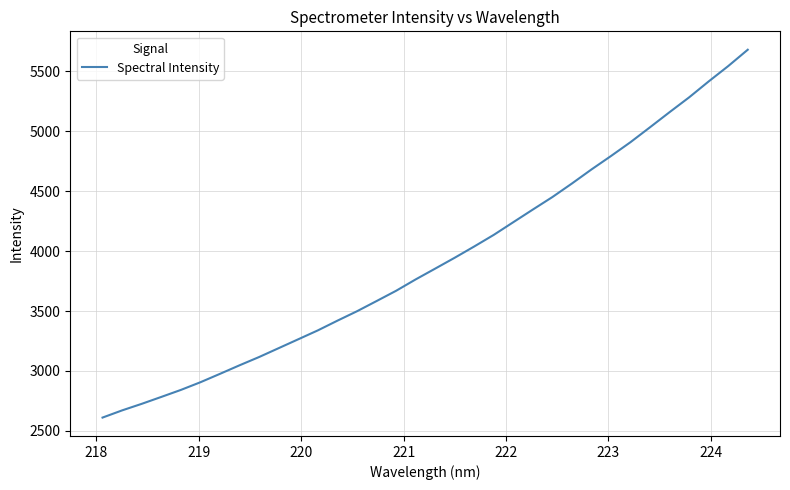

What is the greatest value displayed?

5679.7